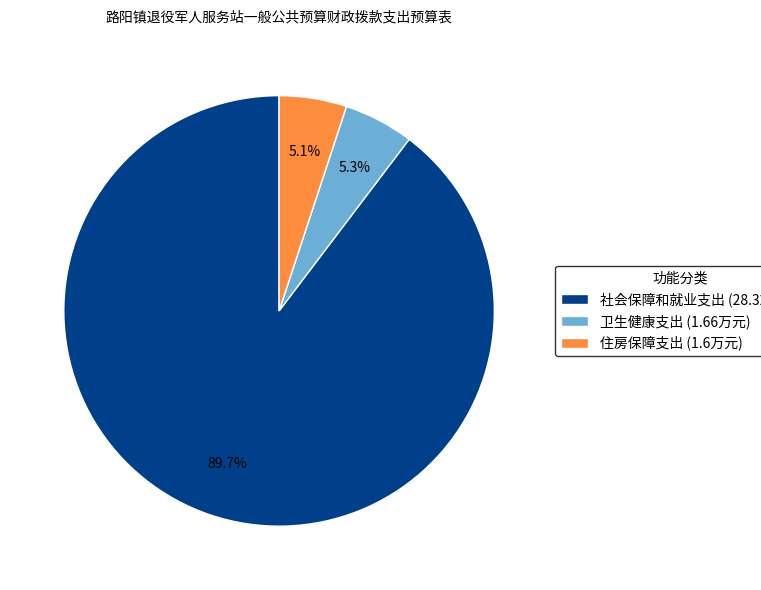

True or false: 社会保障和就业支出 accounts for 80% of the total.

False